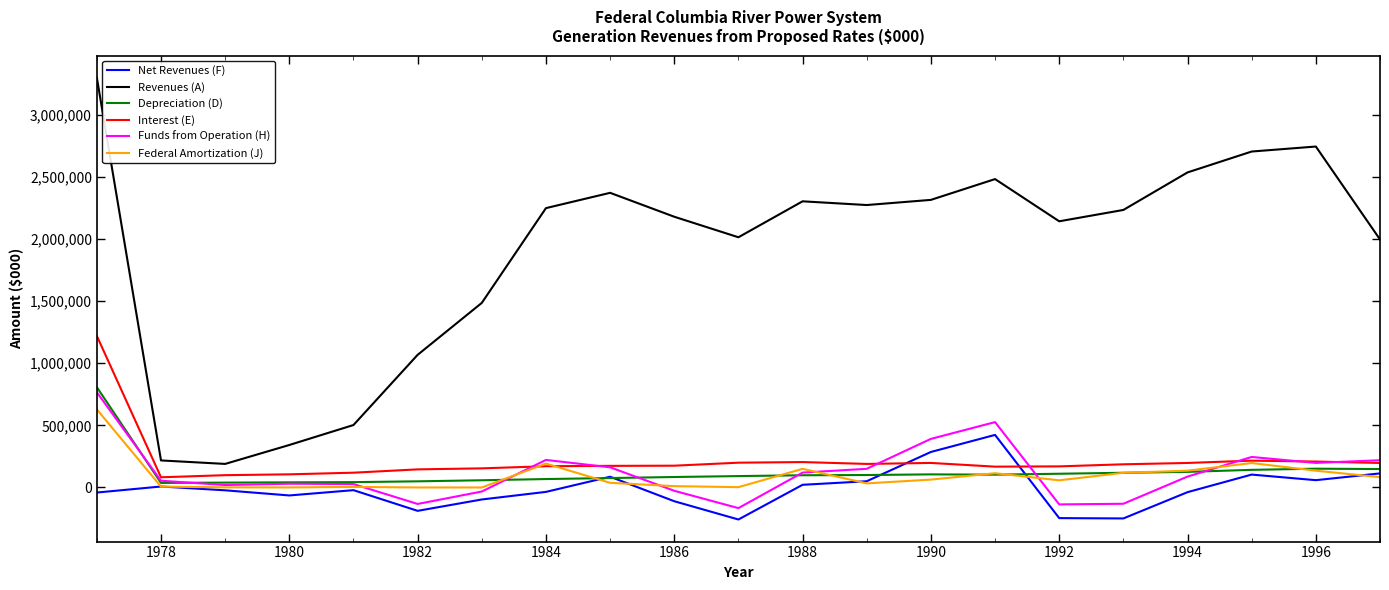

How many lines are shown in the chart?

6